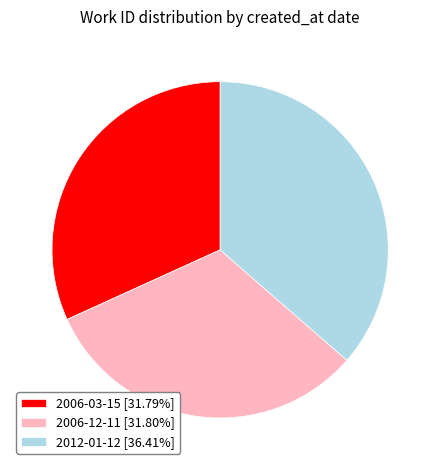

Combined, do 2012-01-12 and 2006-12-11 account for over 50%?

Yes